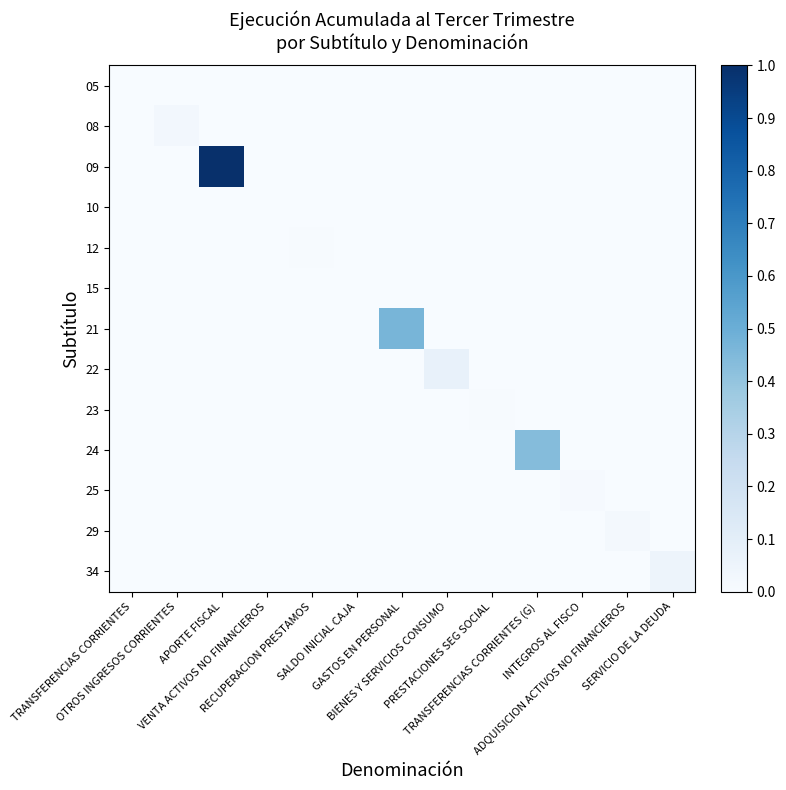

Count the number of data series in this chart.

13